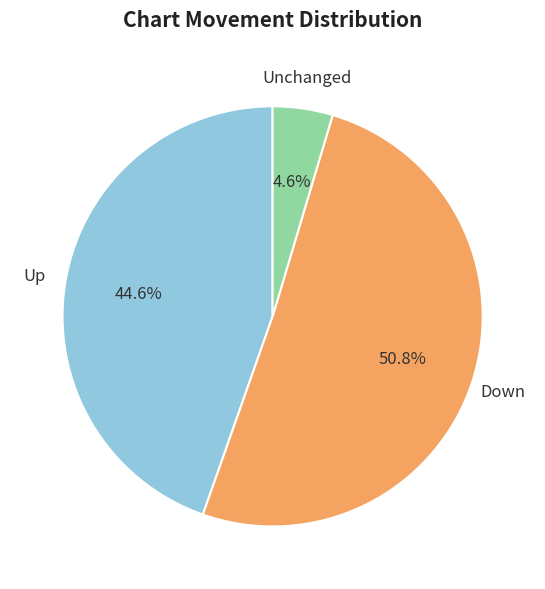

Does any single category account for the majority?

Yes